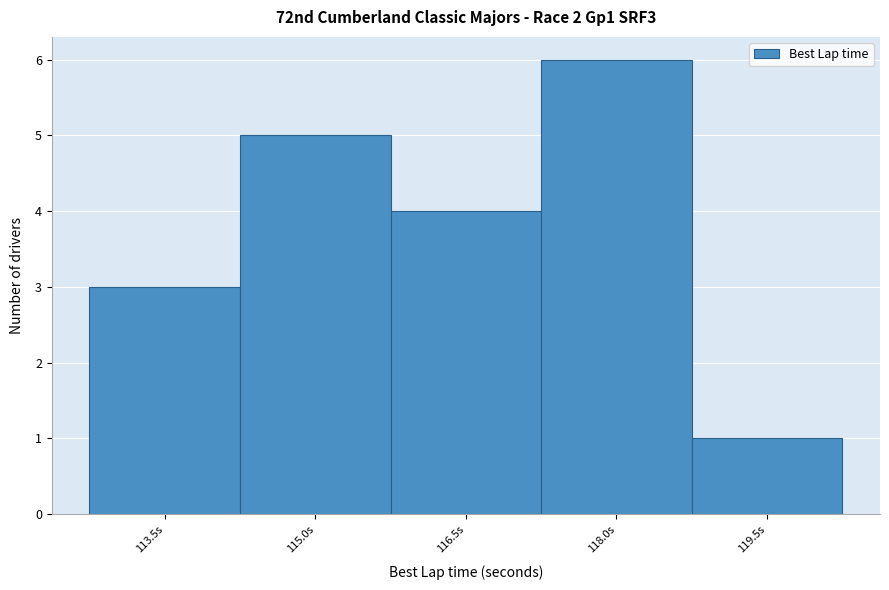

Reading left to right, list all the values displayed in this chart.

3	5	4	6	1